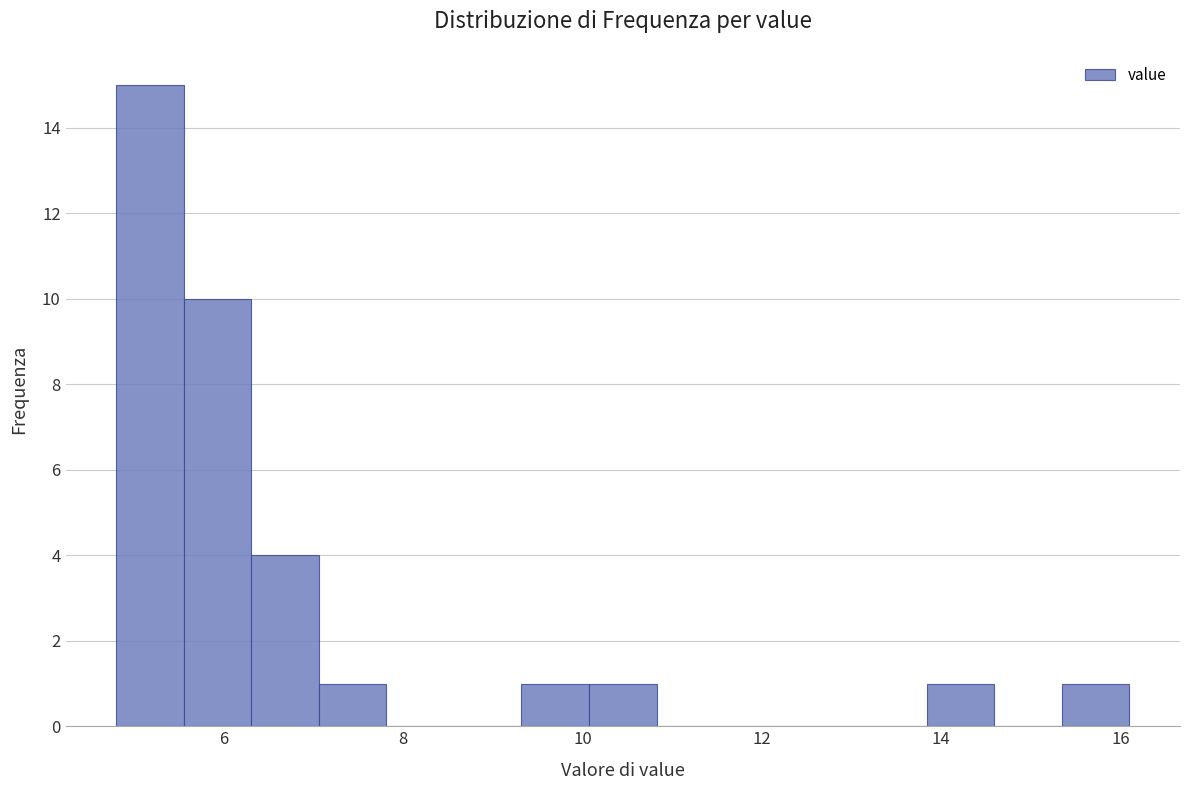

Read against the x-axis, roughly where is the centre of the tallest bar?

5.2